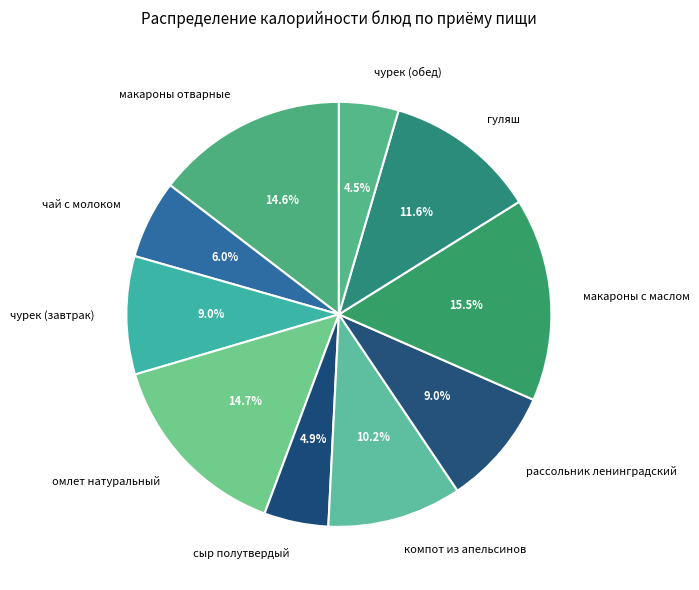

How many segments does this pie chart have?

10